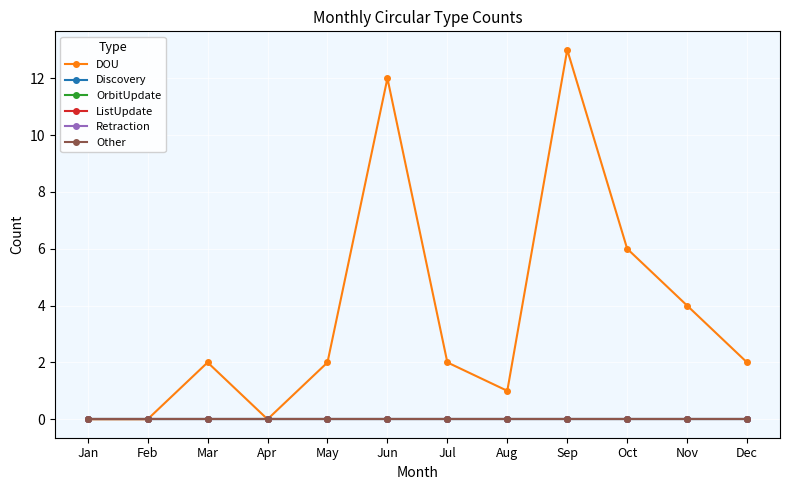

What is the spread (max minus min) of values at Mar?

2